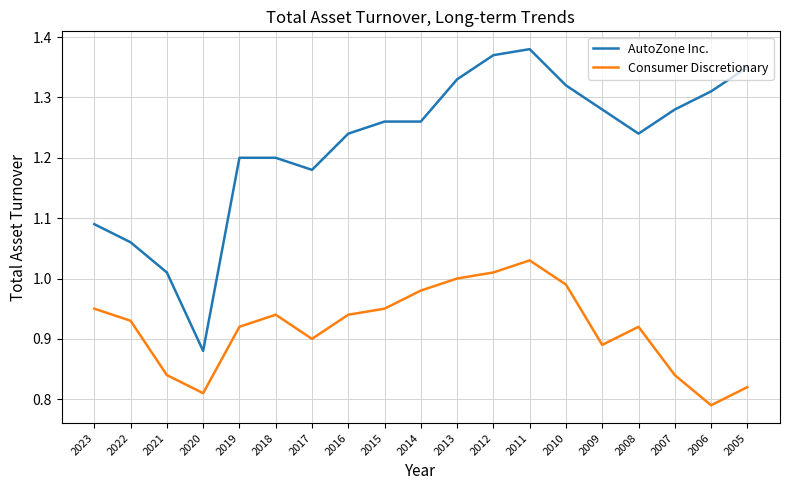

What is the difference between the second highest and minimum values in the AutoZone Inc. series?

0.5